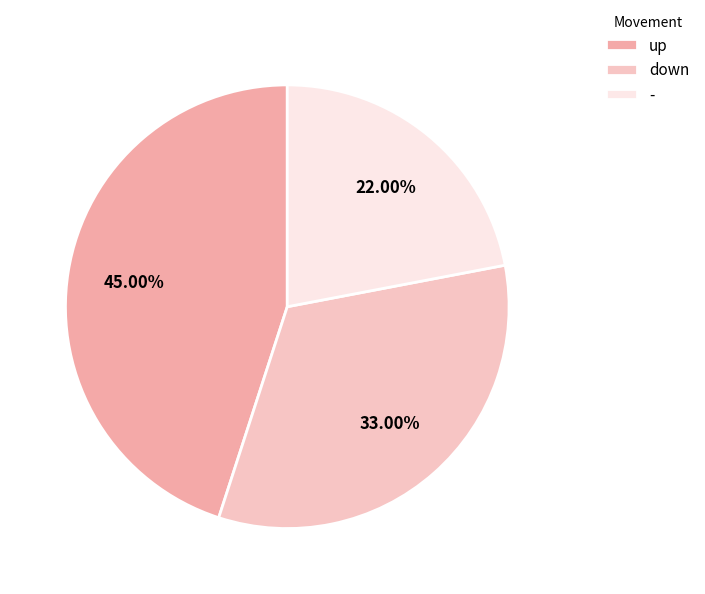

Which slice is the largest?

up